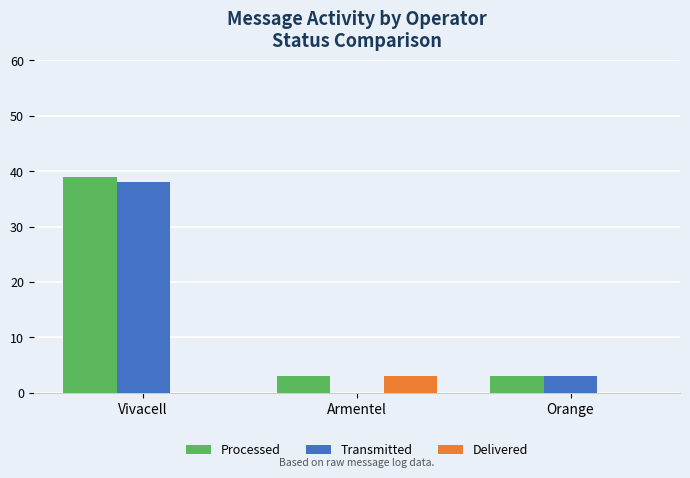

The value of Transmitted at Orange is 3. True or false?

True